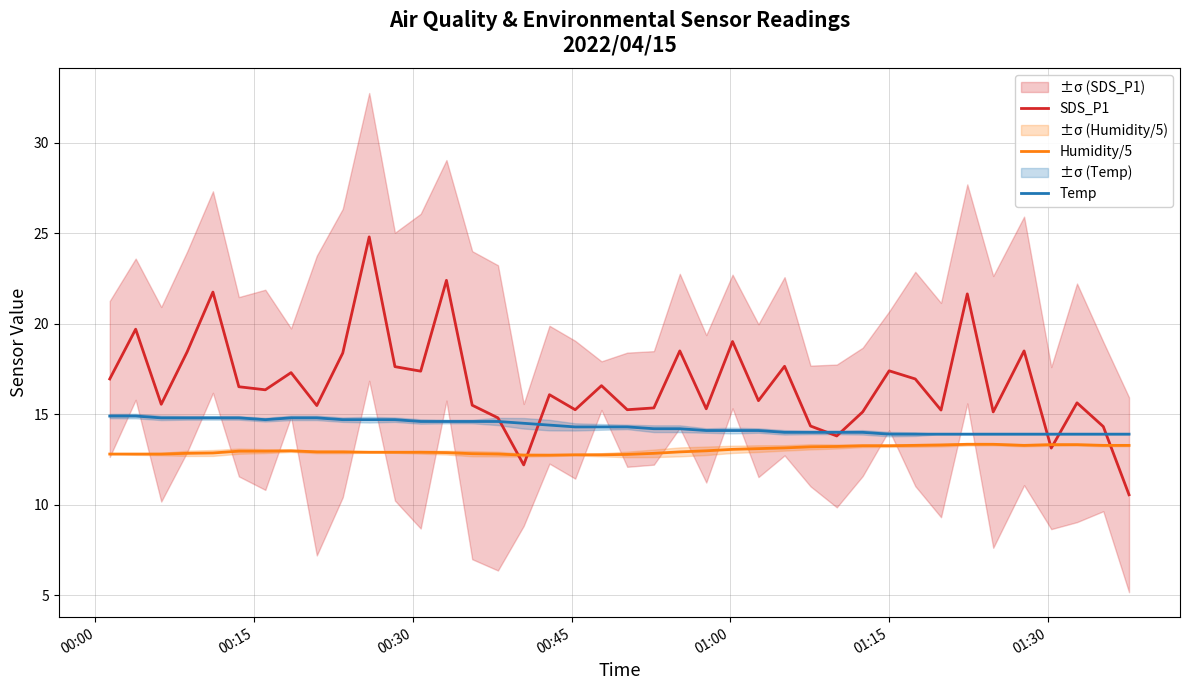

What is the maximum value for Humidity/5?

13.3